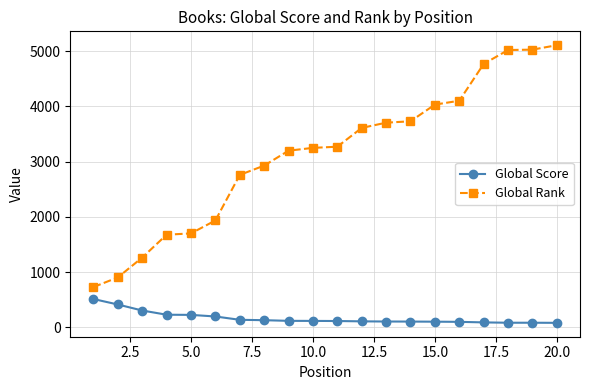

Rank the series by their maximum value, from lowest to highest.

Global Score, Global Rank